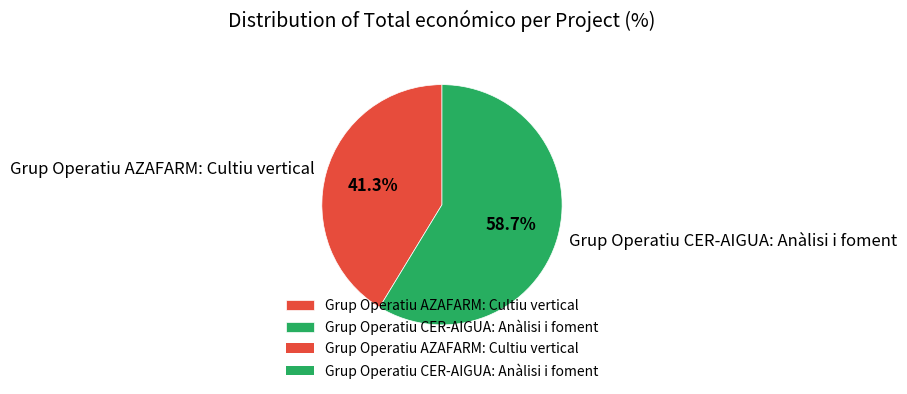

Count the number of slices in the pie.

2